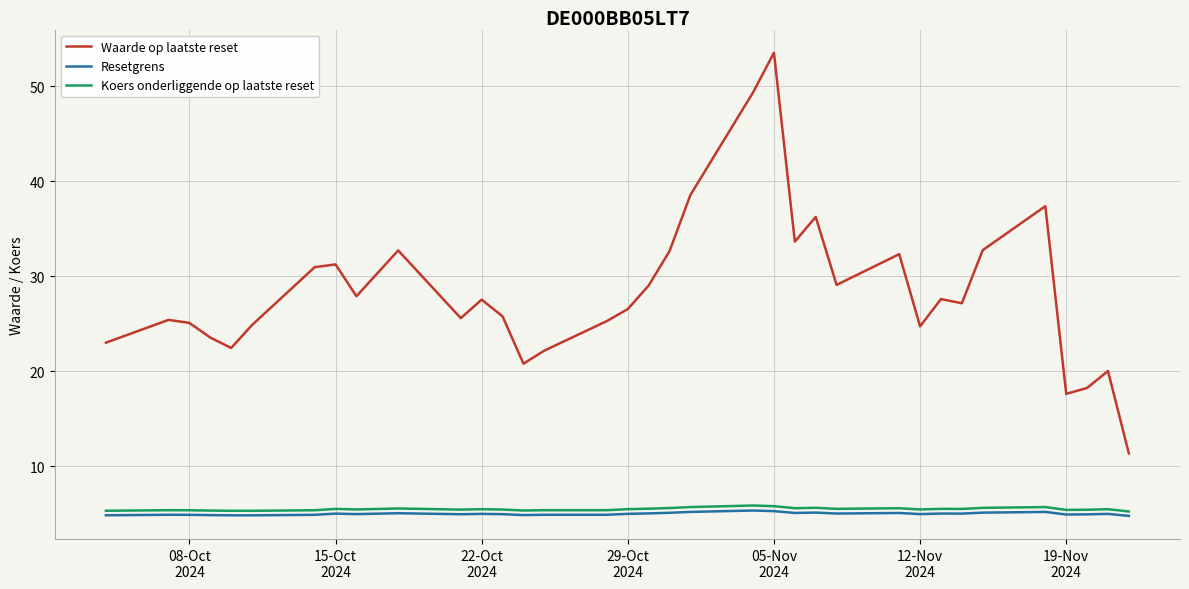

What is the lowest value of the Koers onderliggende op laatste reset series?

5.2